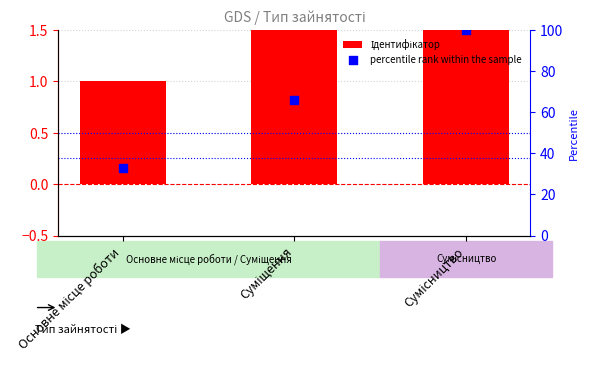

Which series contains the highest Y value?

percentile rank within the sample